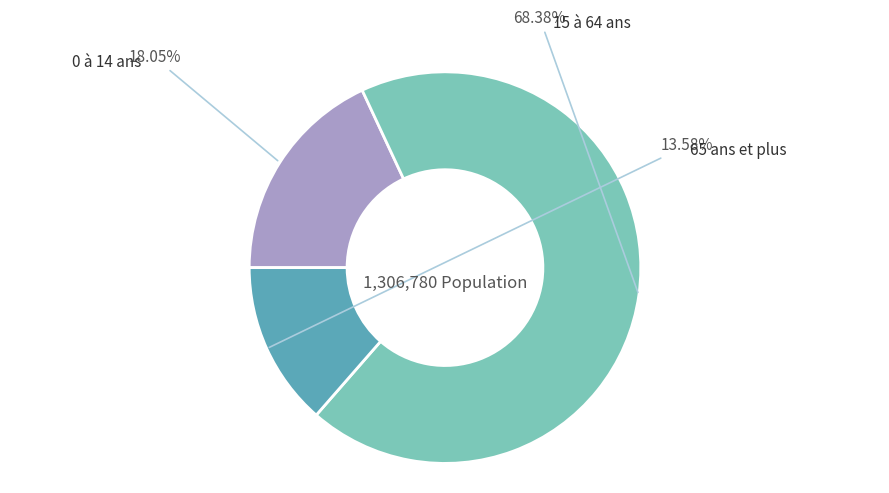

Is there any slice that represents more than half of the pie?

Yes